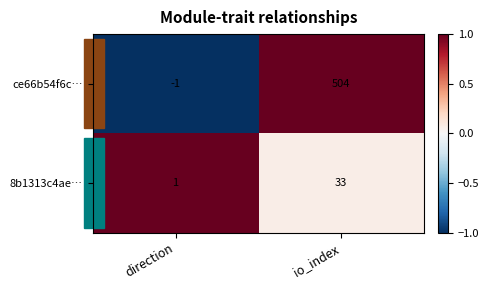

What is the difference between the maximum and minimum values in the ce66b54f6c… series?

505